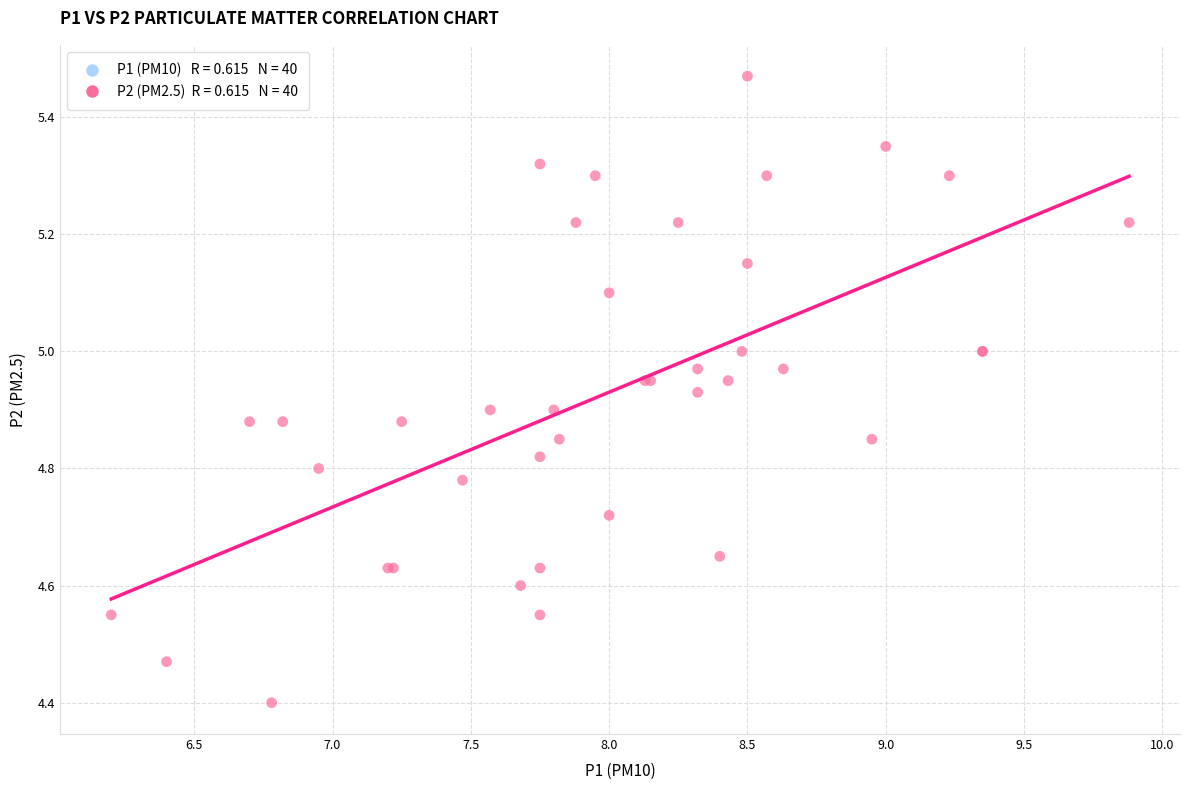

What Y value in the scatter plot is closest to 4?

4.4